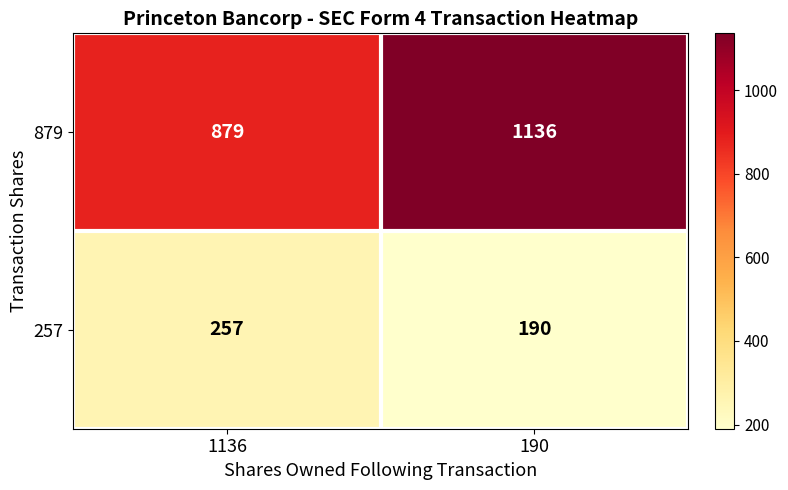

Which label corresponds to the largest value in the chart?

190